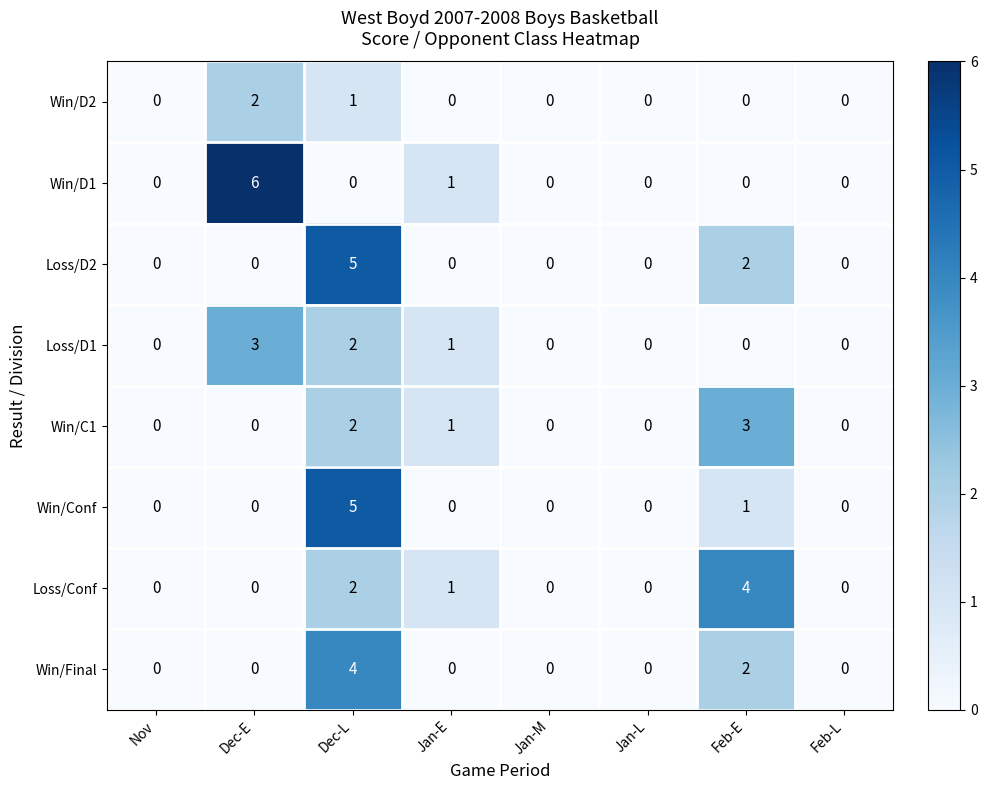

Which label corresponds to the largest value in the chart?

Dec-E